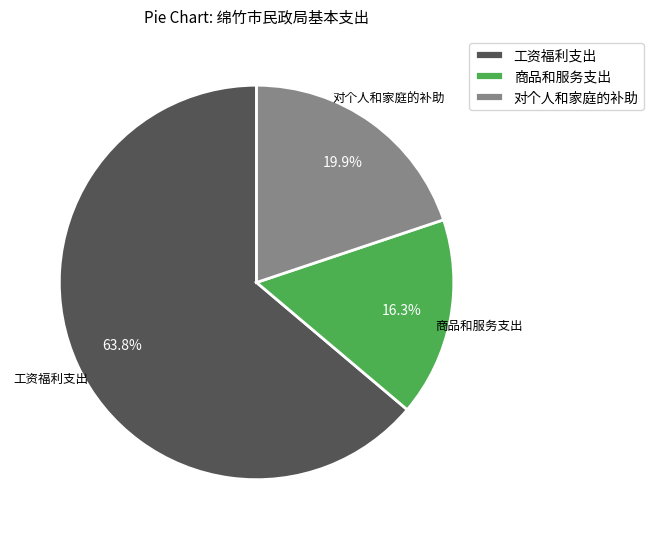

What percentage is the 商品和服务支出 slice, to the nearest percent?

16%